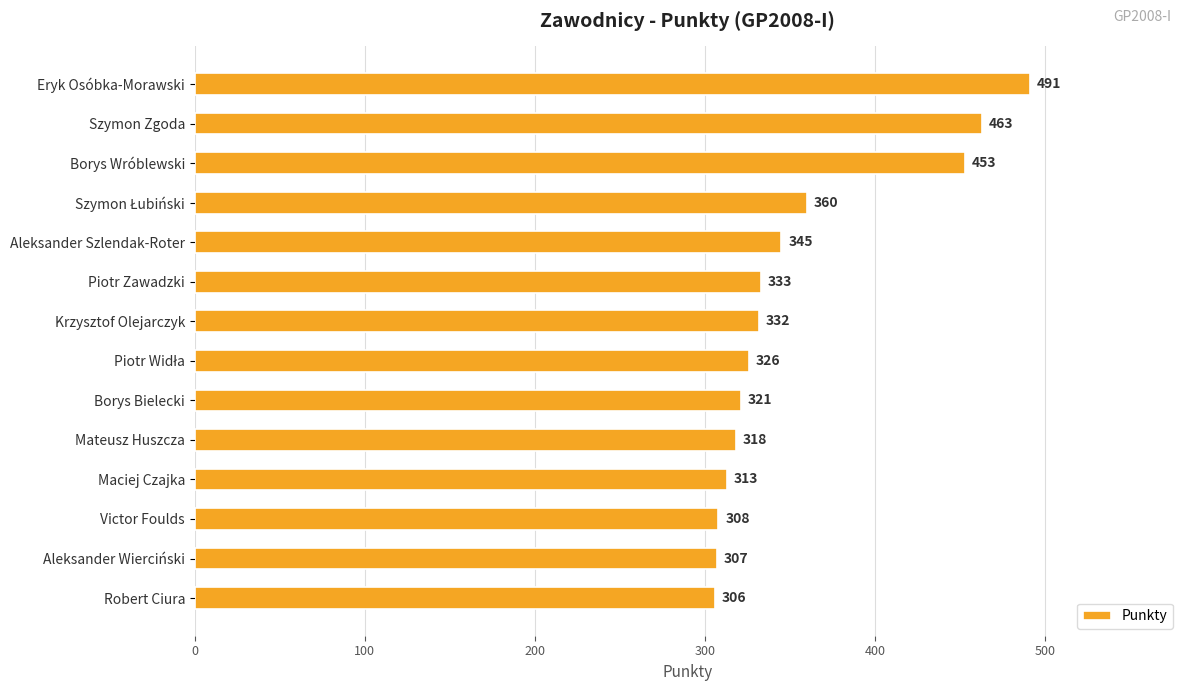

What is the value of the 3rd bar from the top?

453